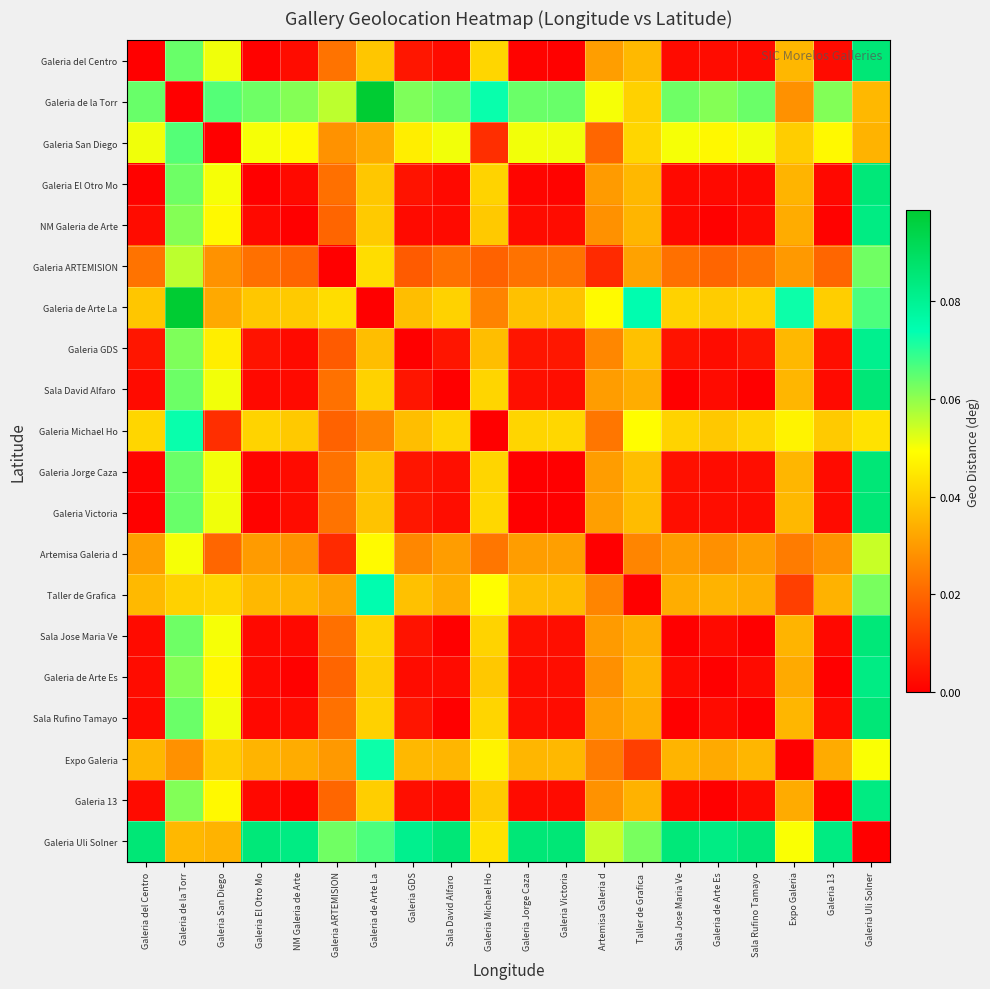

Which series has the largest total across all categories?

Galeria Uli Solner